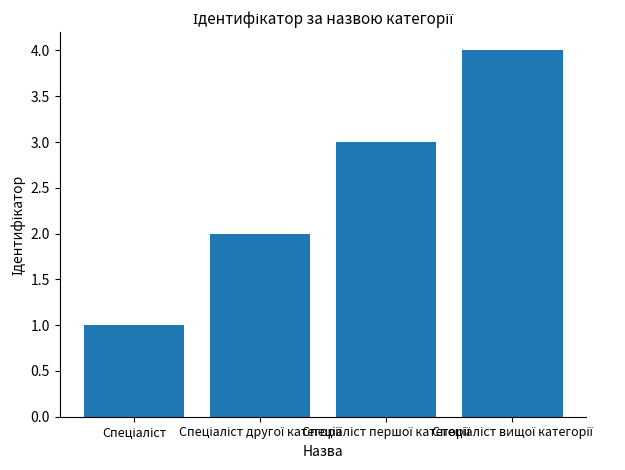

Count the values in the range 2 to 4.

3